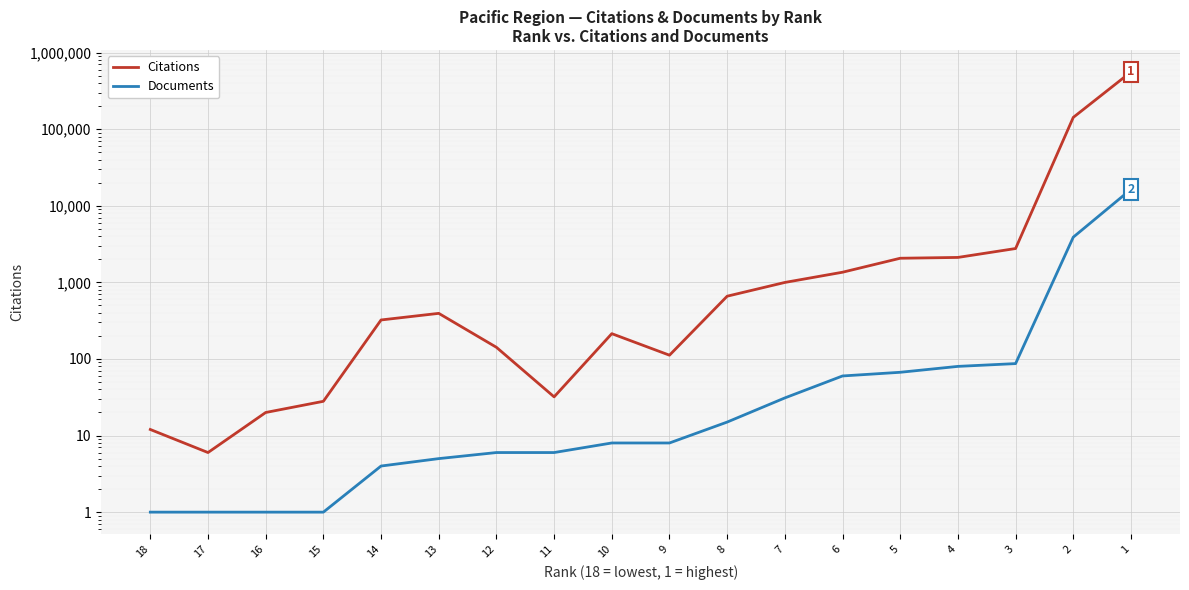

True or false: Documents has a value of 4 at 12.

False